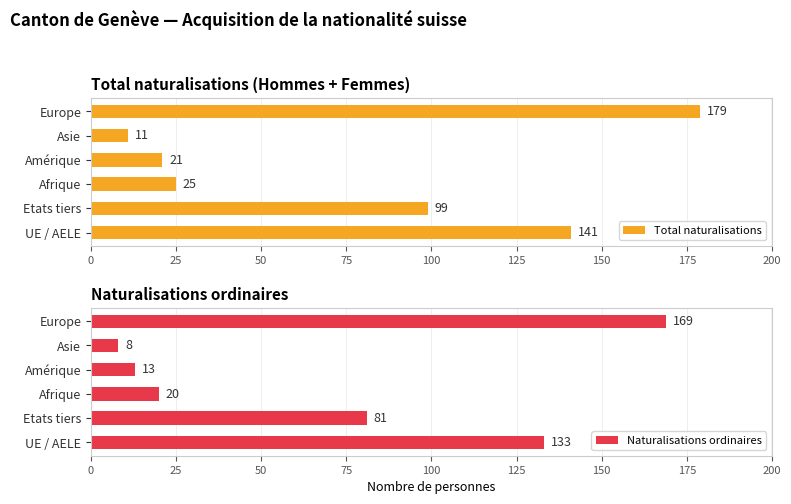

List the series in order of their overall mean, lowest first.

Naturalisations ordinaires, Total naturalisations